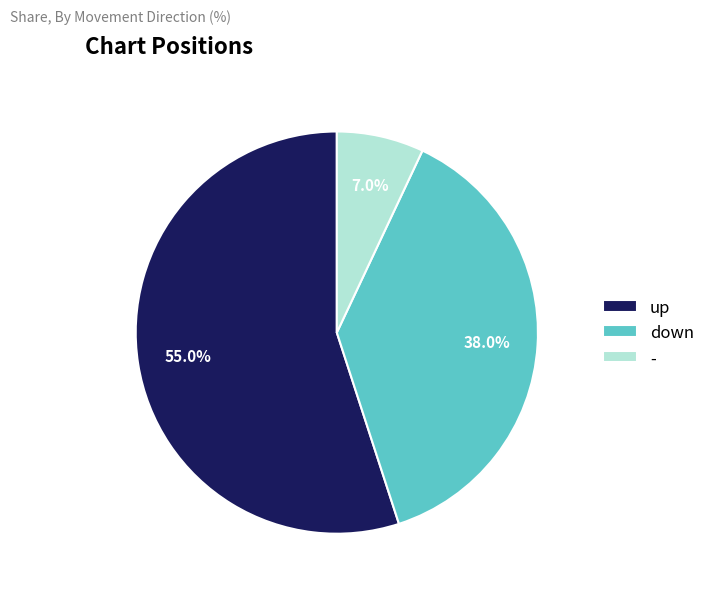

What percentage is the - slice, to the nearest percent?

7%